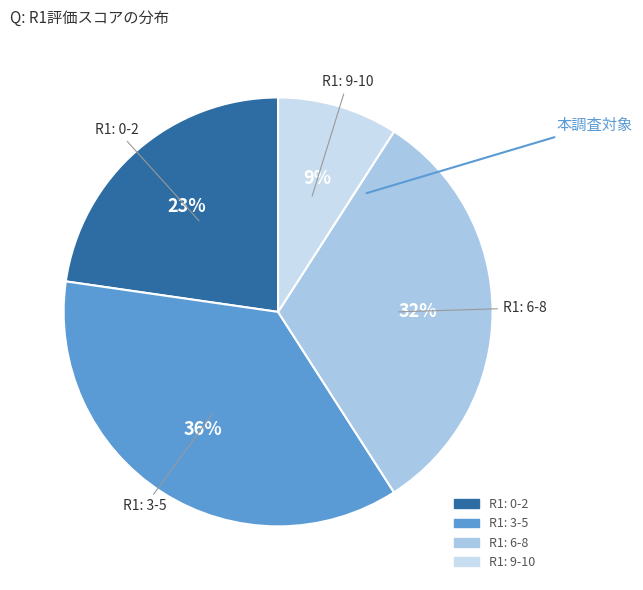

Count the number of slices in the pie.

4